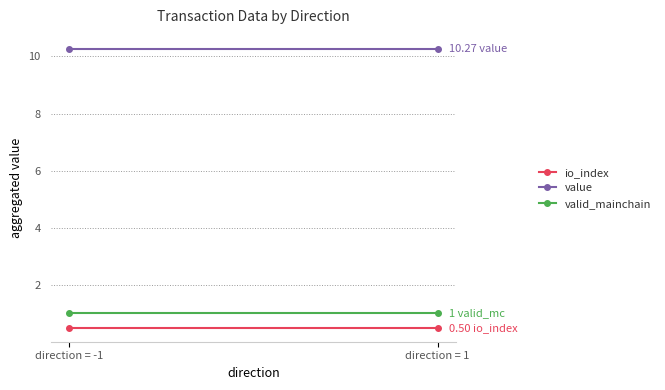

The value of valid_mainchain at direction = 1 is 0.5. True or false?

False